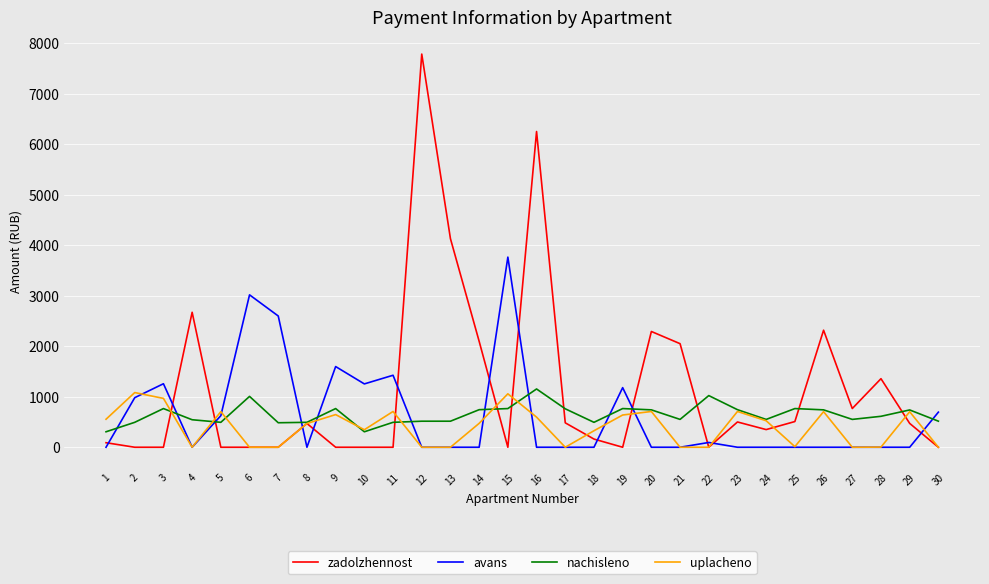

What is the maximum value shown in the chart?

7781.0